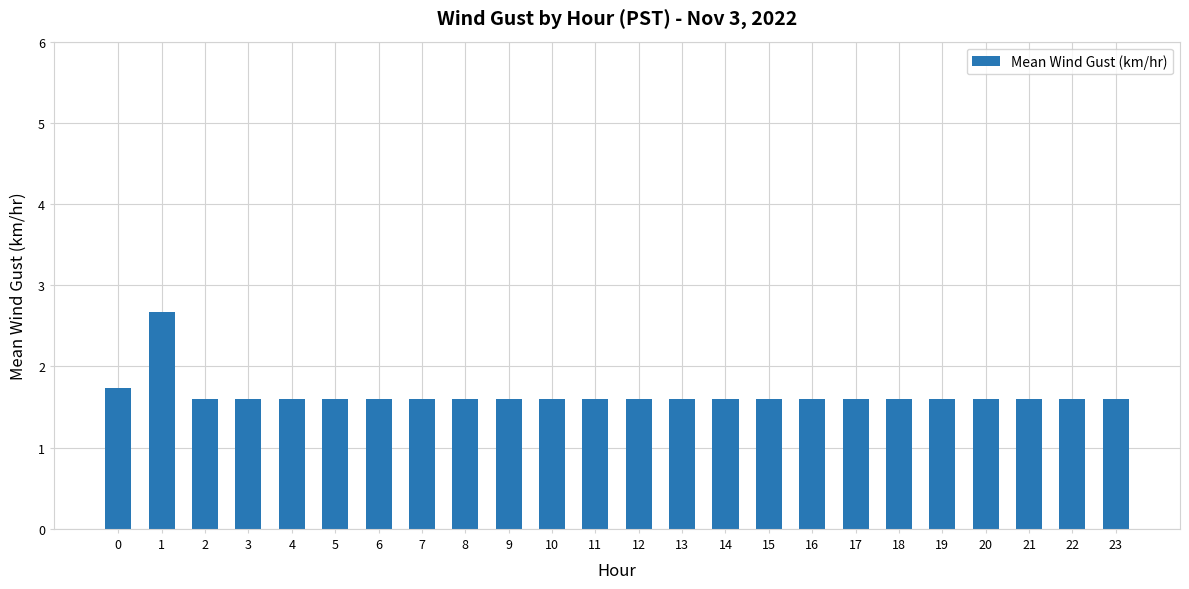

What is the average value?

1.7